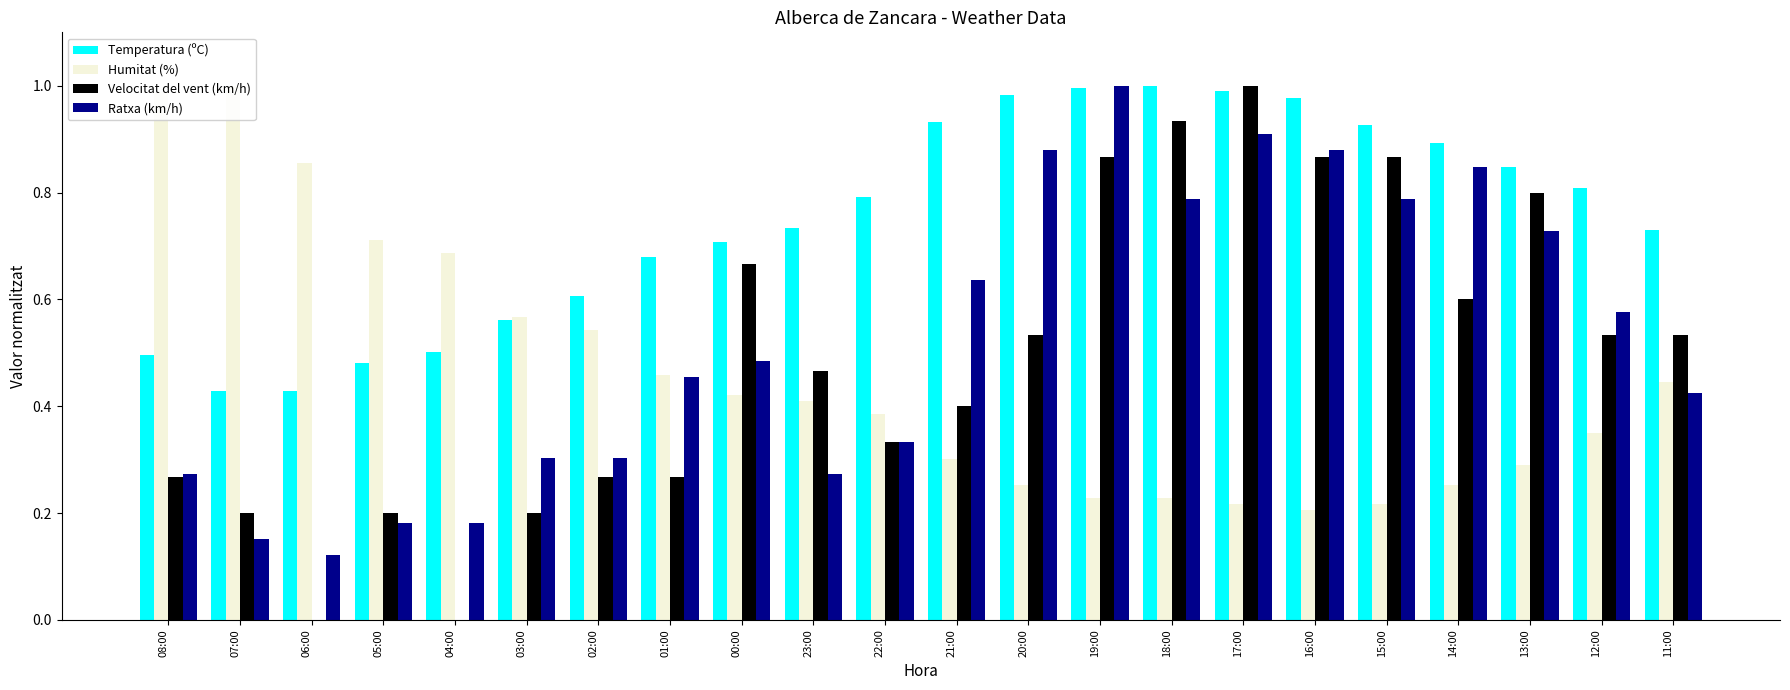

Which series has the largest total across all categories?

Temperatura (ºC)